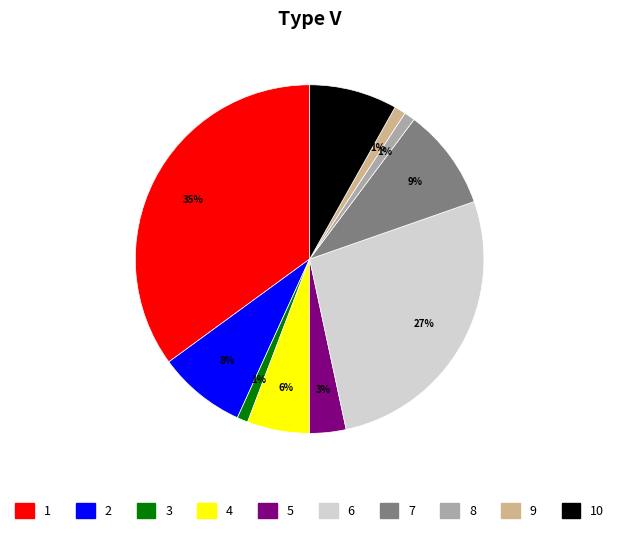

To the nearest percent, what is the difference between the largest and smallest slice percentages?

34%